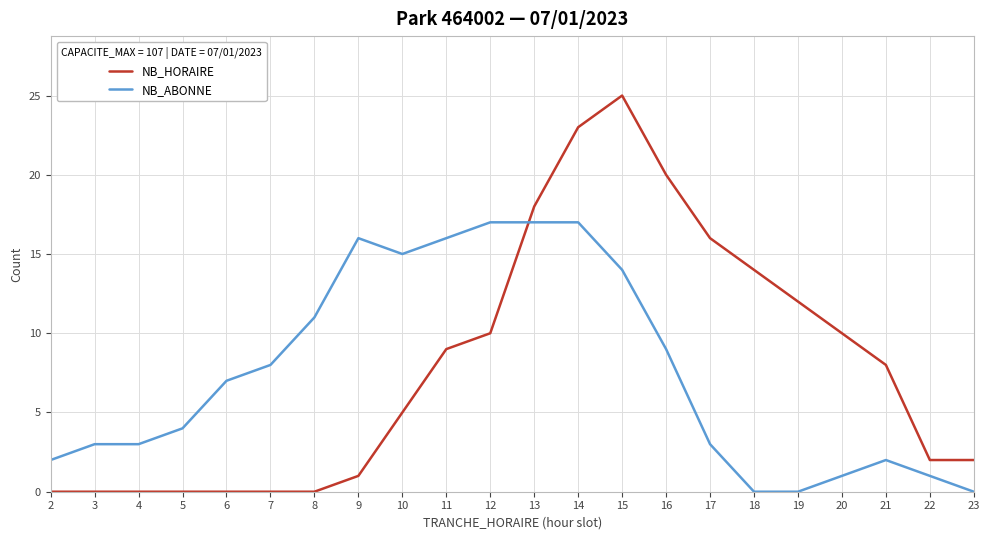

Rank the series at 18 from lowest to highest value.

NB_ABONNE, NB_HORAIRE